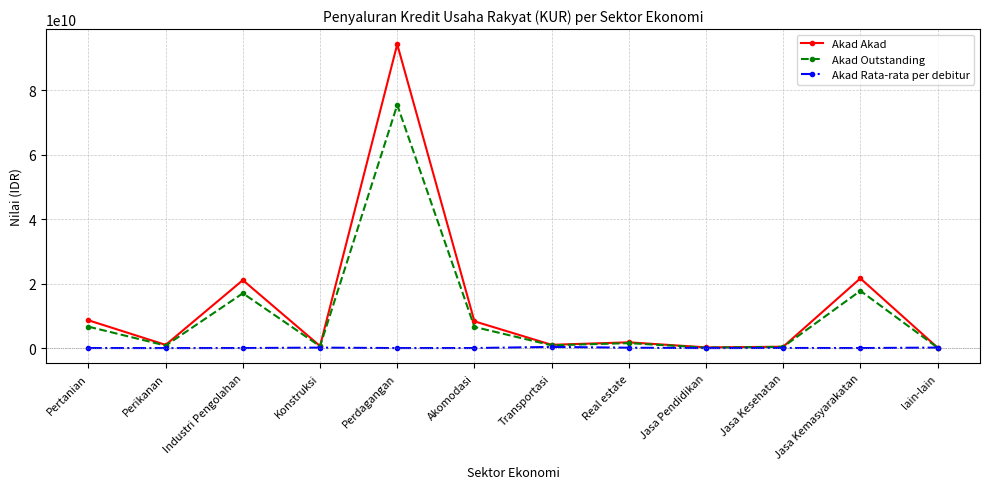

Which series has the largest range (max minus min)?

Akad Akad